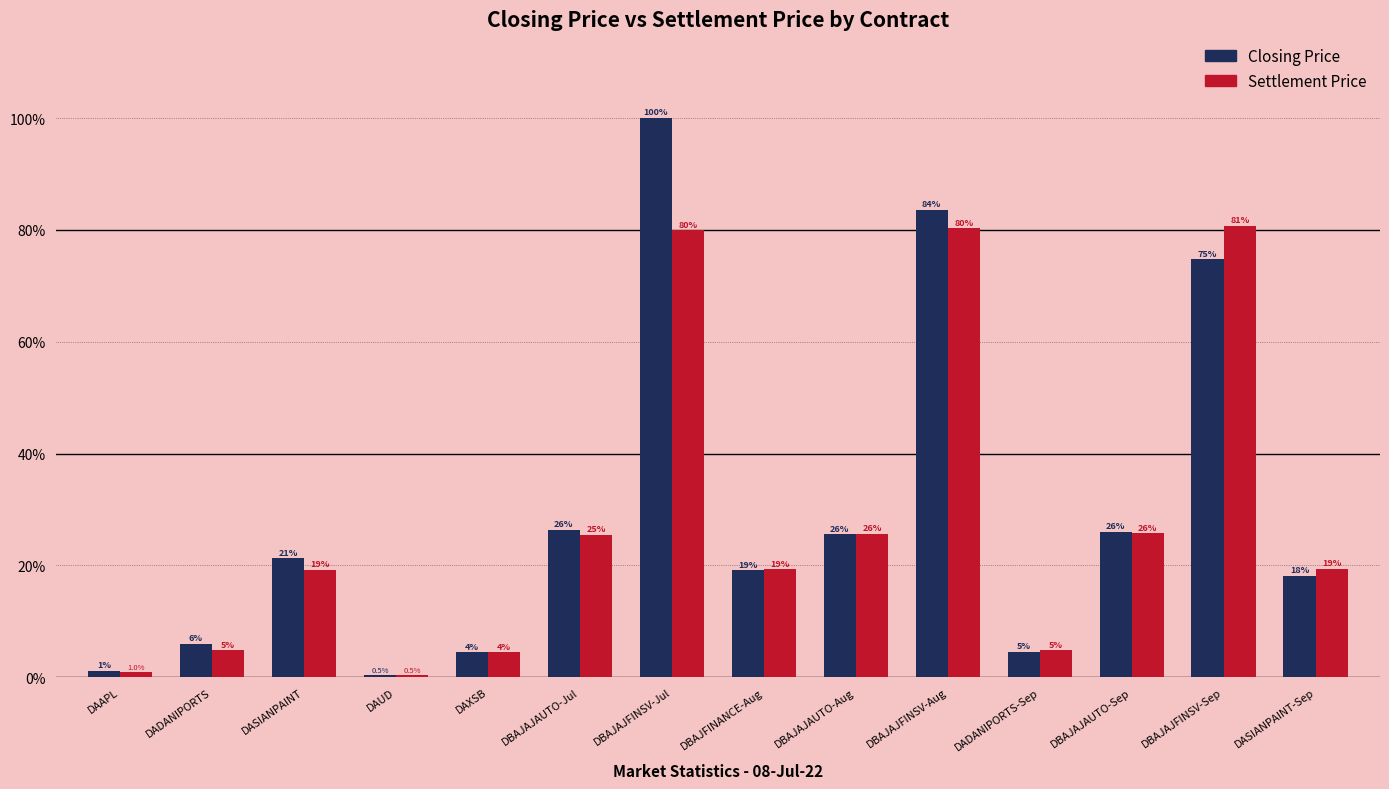

How many data points in Settlement Price are less than 19?

5